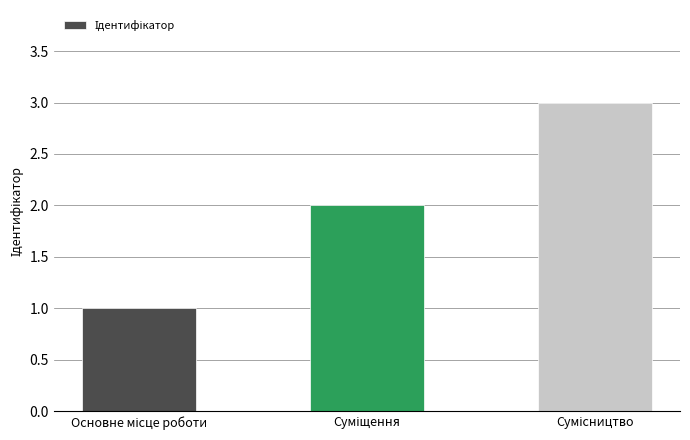

Count the values in the range 1 to 3.

3